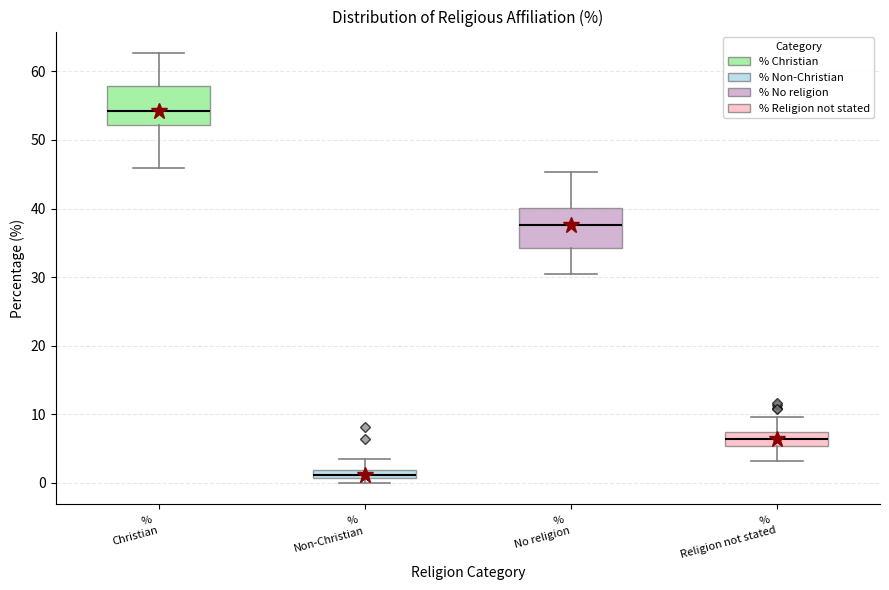

Which box's median line is the highest?

% Christian